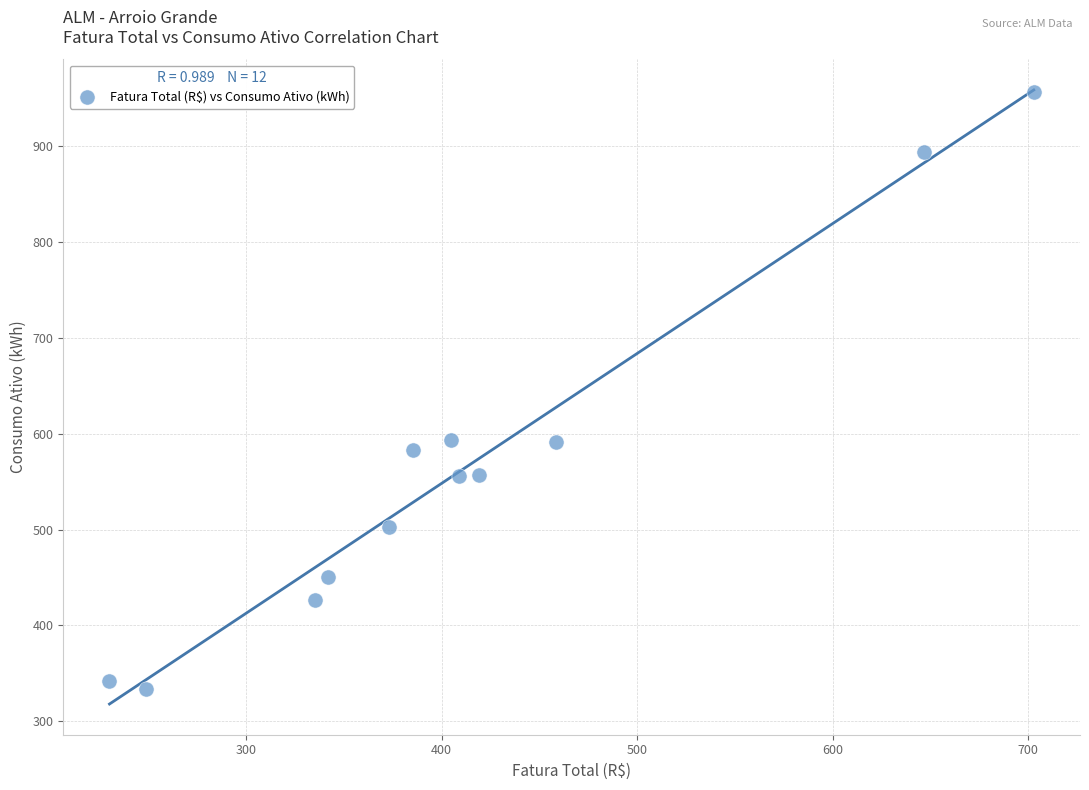

What is the average Y value?

566